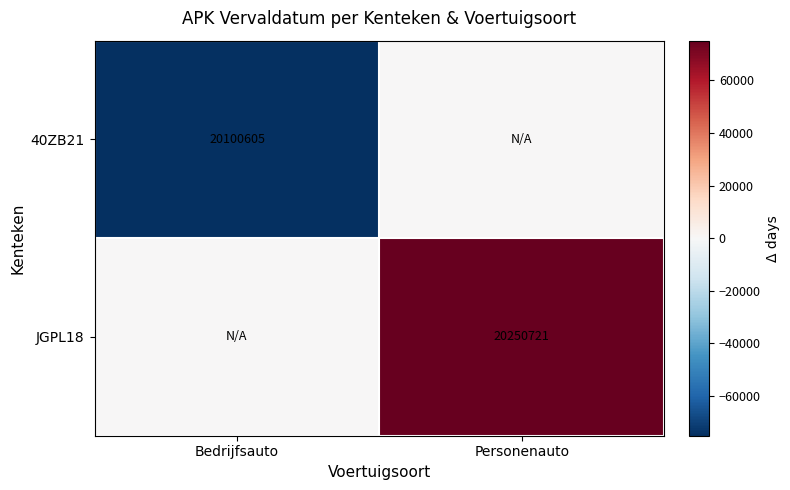

What is the total value across all series at Personenauto?

75058